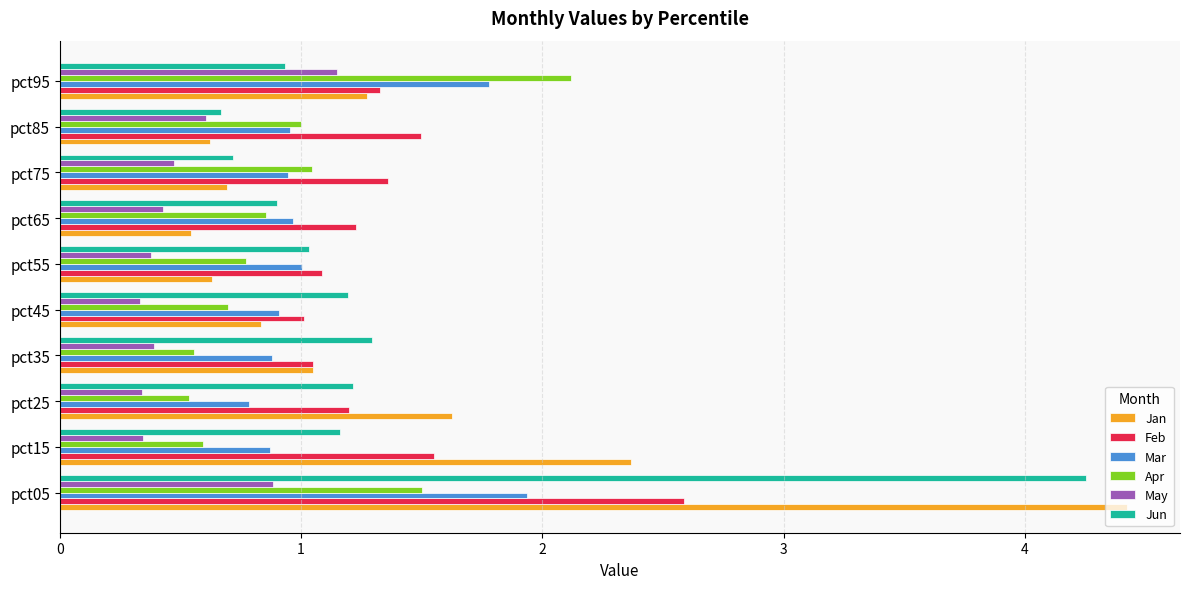

What is the greatest value displayed?

4.4